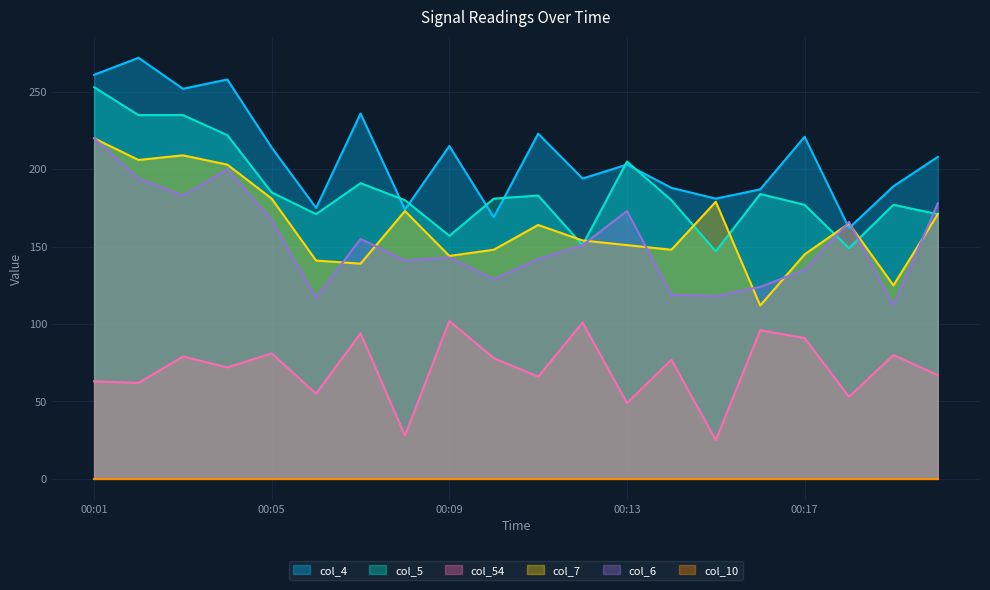

Which has a higher value, 00:06 or 00:15?

00:15